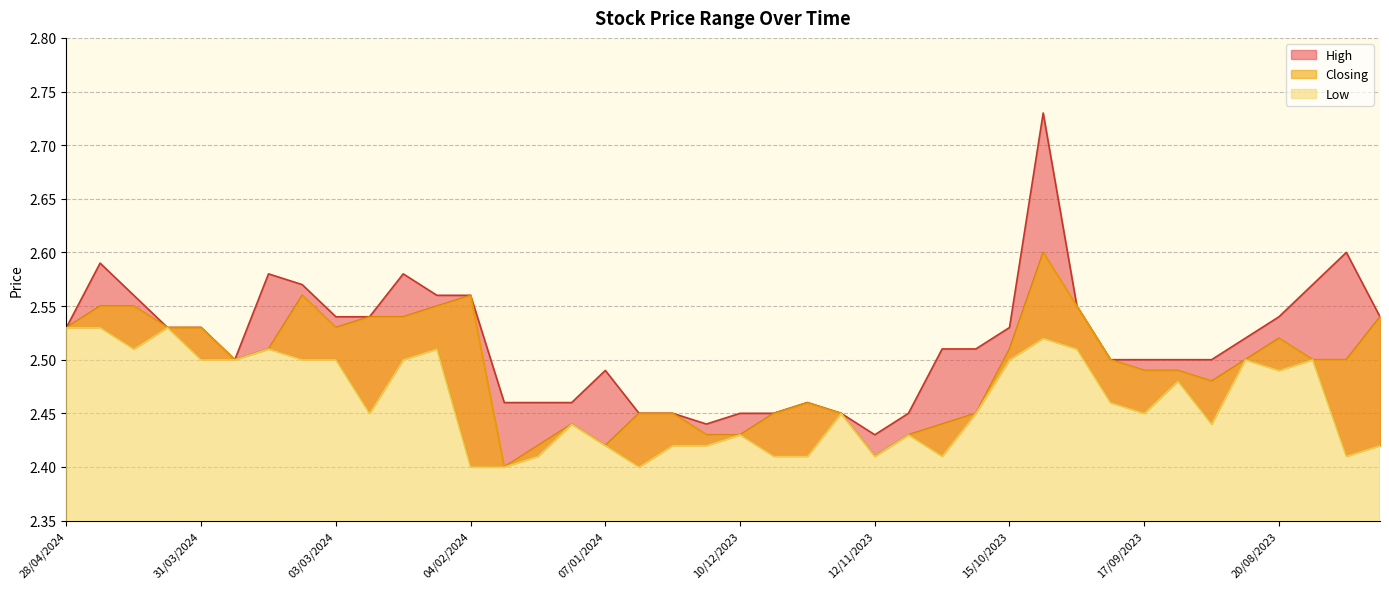

Reading left to right, extract all data points from this chart.

High: 28/04/2024=2.5	21/04/2024=2.6	14/04/2024=2.6	07/04/2024=2.5	31/03/2024=2.5	24/03/2024=2.5	17/03/2024=2.6	10/03/2024=2.6	03/03/2024=2.5	25/02/2024=2.5	18/02/2024=2.6	11/02/2024=2.6	04/02/2024=2.6	28/01/2024=2.5	21/01/2024=2.5	14/01/2024=2.5	07/01/2024=2.5	31/12/2023=2.5	24/12/2023=2.5	17/12/2023=2.4	10/12/2023=2.5	03/12/2023=2.5	26/11/2023=2.5	19/11/2023=2.5	12/11/2023=2.4	05/11/2023=2.5	29/10/2023=2.5	22/10/2023=2.5	15/10/2023=2.5	08/10/2023=2.7	01/10/2023=2.5	24/09/2023=2.5	17/09/2023=2.5	10/09/2023=2.5	03/09/2023=2.5	27/08/2023=2.5	20/08/2023=2.5	13/08/2023=2.6	06/08/2023=2.6	30/07/2023=2.5
Closing: 28/04/2024=2.5	21/04/2024=2.5	14/04/2024=2.5	07/04/2024=2.5	31/03/2024=2.5	24/03/2024=2.5	17/03/2024=2.5	10/03/2024=2.6	03/03/2024=2.5	25/02/2024=2.5	18/02/2024=2.5	11/02/2024=2.5	04/02/2024=2.6	28/01/2024=2.4	21/01/2024=2.4	14/01/2024=2.4	07/01/2024=2.4	31/12/2023=2.5	24/12/2023=2.5	17/12/2023=2.4	10/12/2023=2.4	03/12/2023=2.5	26/11/2023=2.5	19/11/2023=2.5	12/11/2023=2.4	05/11/2023=2.4	29/10/2023=2.4	22/10/2023=2.5	15/10/2023=2.5	08/10/2023=2.6	01/10/2023=2.5	24/09/2023=2.5	17/09/2023=2.5	10/09/2023=2.5	03/09/2023=2.5	27/08/2023=2.5	20/08/2023=2.5	13/08/2023=2.5	06/08/2023=2.5	30/07/2023=2.5
Low: 28/04/2024=2.5	21/04/2024=2.5	14/04/2024=2.5	07/04/2024=2.5	31/03/2024=2.5	24/03/2024=2.5	17/03/2024=2.5	10/03/2024=2.5	03/03/2024=2.5	25/02/2024=2.5	18/02/2024=2.5	11/02/2024=2.5	04/02/2024=2.4	28/01/2024=2.4	21/01/2024=2.4	14/01/2024=2.4	07/01/2024=2.4	31/12/2023=2.4	24/12/2023=2.4	17/12/2023=2.4	10/12/2023=2.4	03/12/2023=2.4	26/11/2023=2.4	19/11/2023=2.5	12/11/2023=2.4	05/11/2023=2.4	29/10/2023=2.4	22/10/2023=2.5	15/10/2023=2.5	08/10/2023=2.5	01/10/2023=2.5	24/09/2023=2.5	17/09/2023=2.5	10/09/2023=2.5	03/09/2023=2.4	27/08/2023=2.5	20/08/2023=2.5	13/08/2023=2.5	06/08/2023=2.4	30/07/2023=2.4